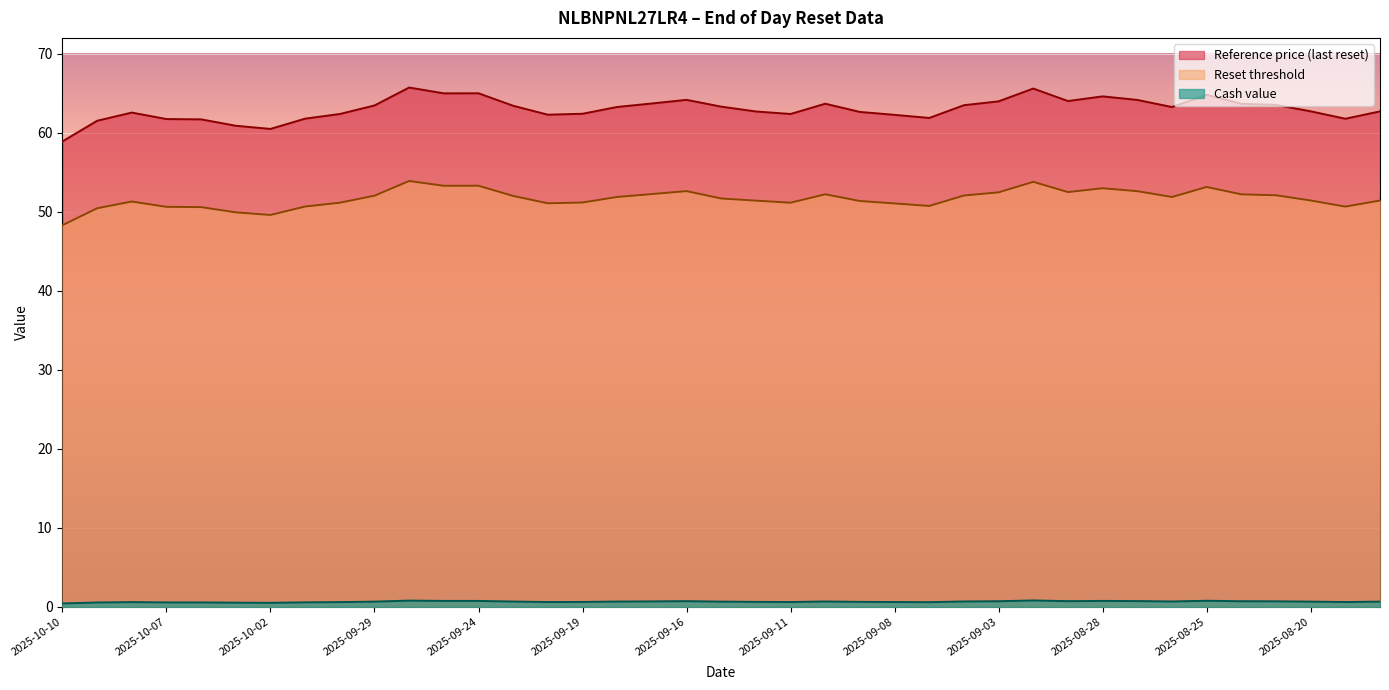

Reading left to right, list all the values displayed in this chart.

Reference price (last reset): 2025-10-10=58.9	2025-10-09=61.5	2025-10-08=62.5	2025-10-07=61.7	2025-10-06=61.7	2025-10-03=60.9	2025-10-02=60.5	2025-10-01=61.8	2025-09-30=62.4	2025-09-29=63.5	2025-09-26=65.7	2025-09-25=65.0	2025-09-24=65.0	2025-09-23=63.4	2025-09-22=62.3	2025-09-19=62.4	2025-09-18=63.3	2025-09-17=63.7	2025-09-16=64.2	2025-09-15=63.3	2025-09-12=62.7	2025-09-11=62.4	2025-09-10=63.7	2025-09-09=62.6	2025-09-08=62.3	2025-09-05=61.9	2025-09-04=63.5	2025-09-03=64.0	2025-09-02=65.6	2025-08-29=64.0	2025-08-28=64.6	2025-08-27=64.2	2025-08-26=63.2	2025-08-25=64.8	2025-08-22=63.7	2025-08-21=63.5	2025-08-20=62.7	2025-08-19=61.8	2025-08-18=62.7
Reset threshold: 2025-10-10=48.3	2025-10-09=50.4	2025-10-08=51.3	2025-10-07=50.6	2025-10-06=50.6	2025-10-03=49.9	2025-10-02=49.6	2025-10-01=50.7	2025-09-30=51.1	2025-09-29=52.0	2025-09-26=53.9	2025-09-25=53.3	2025-09-24=53.3	2025-09-23=52.0	2025-09-22=51.1	2025-09-19=51.2	2025-09-18=51.9	2025-09-17=52.2	2025-09-16=52.6	2025-09-15=51.7	2025-09-12=51.4	2025-09-11=51.1	2025-09-10=52.2	2025-09-09=51.4	2025-09-08=51.1	2025-09-05=50.7	2025-09-04=52.1	2025-09-03=52.5	2025-09-02=53.8	2025-08-29=52.5	2025-08-28=53.0	2025-08-27=52.6	2025-08-26=51.9	2025-08-25=53.1	2025-08-22=52.2	2025-08-21=52.1	2025-08-20=51.4	2025-08-19=50.7	2025-08-18=51.4
Cash value: 2025-10-10=0.4	2025-10-09=0.6	2025-10-08=0.6	2025-10-07=0.6	2025-10-06=0.6	2025-10-03=0.5	2025-10-02=0.5	2025-10-01=0.6	2025-09-30=0.6	2025-09-29=0.7	2025-09-26=0.8	2025-09-25=0.8	2025-09-24=0.8	2025-09-23=0.7	2025-09-22=0.6	2025-09-19=0.6	2025-09-18=0.7	2025-09-17=0.7	2025-09-16=0.7	2025-09-15=0.7	2025-09-12=0.6	2025-09-11=0.6	2025-09-10=0.7	2025-09-09=0.6	2025-09-08=0.6	2025-09-05=0.6	2025-09-04=0.7	2025-09-03=0.7	2025-09-02=0.8	2025-08-29=0.7	2025-08-28=0.8	2025-08-27=0.7	2025-08-26=0.7	2025-08-25=0.8	2025-08-22=0.7	2025-08-21=0.7	2025-08-20=0.7	2025-08-19=0.6	2025-08-18=0.7